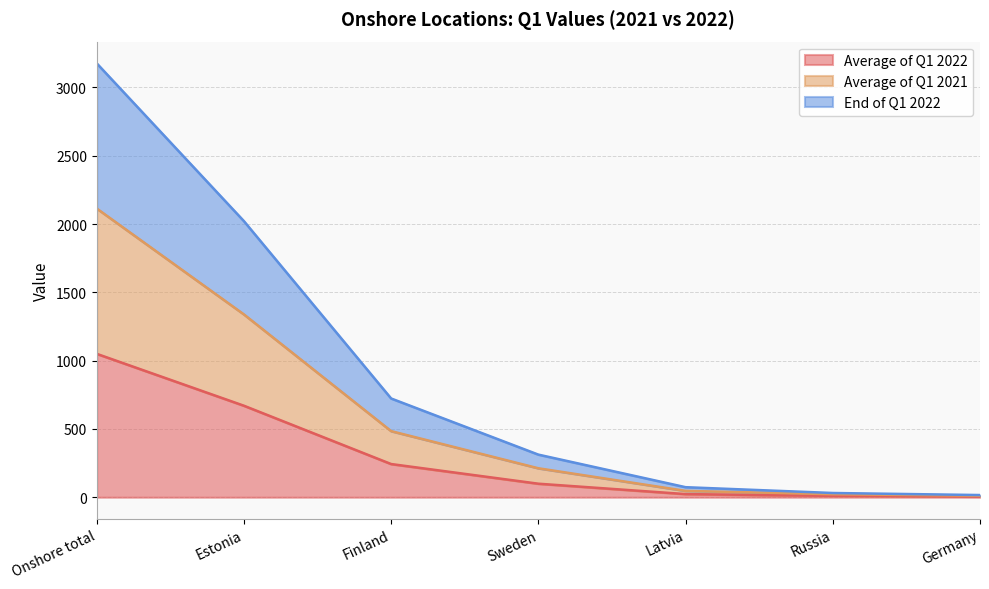

At how many categories does at least one series exceed 1980?

2